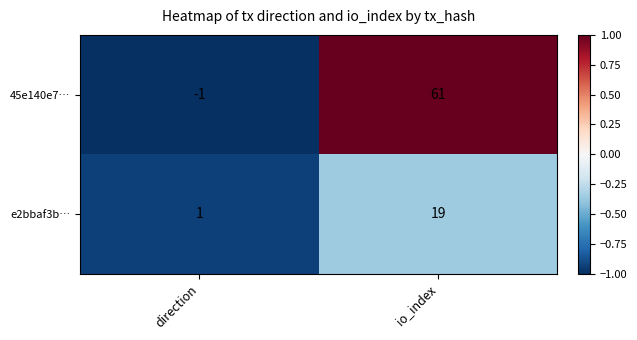

Is the value of e2bbaf3b… at direction greater than the value of 45e140e7… at io_index?

No